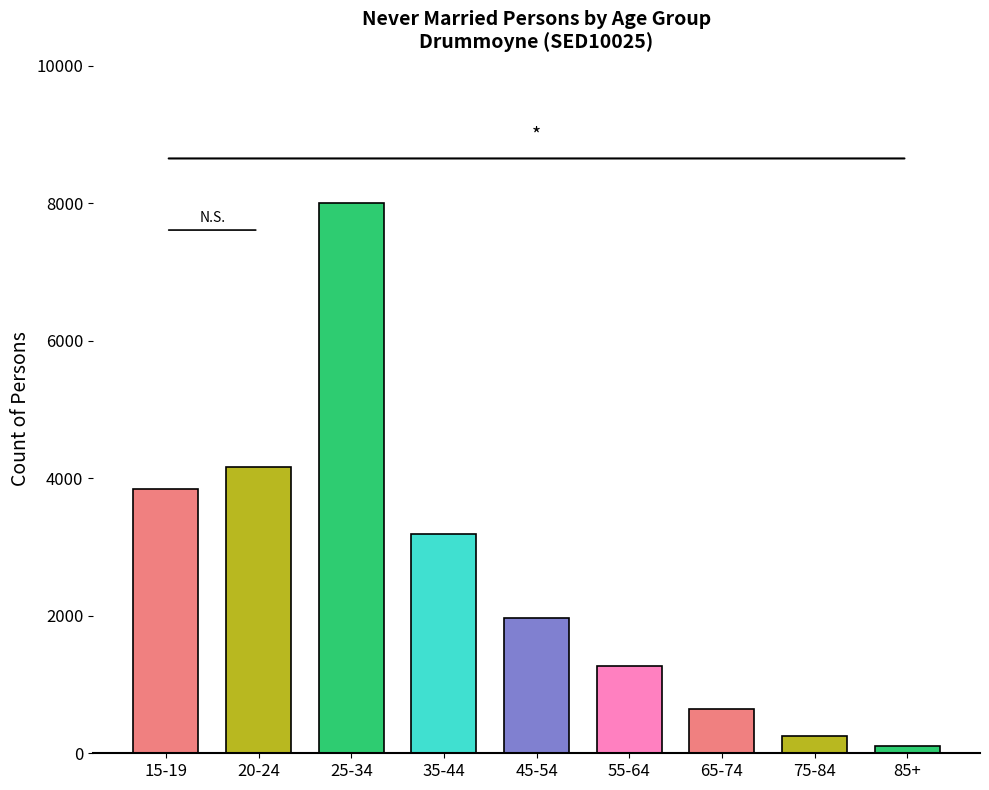

What is the value of the 5th bar from the left?

1971